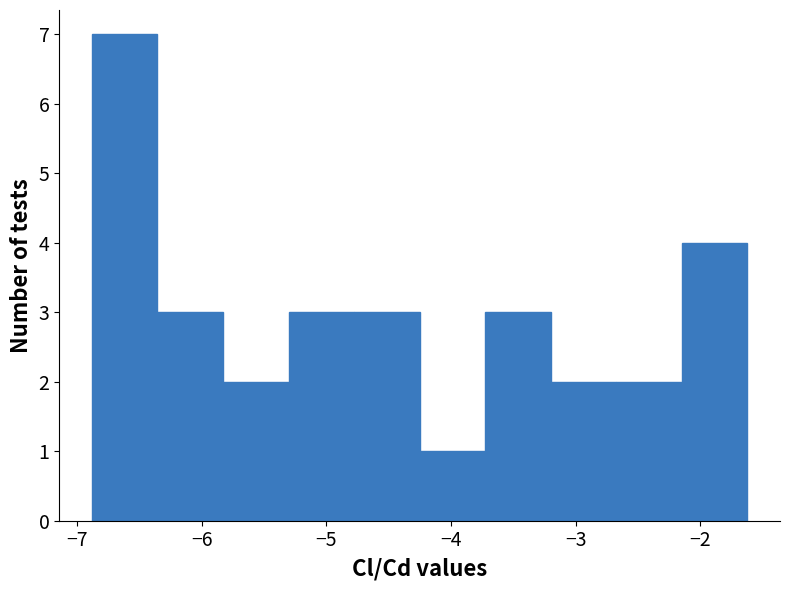

Over which range of the x-axis is the bar tallest?

-6.9 to -6.4